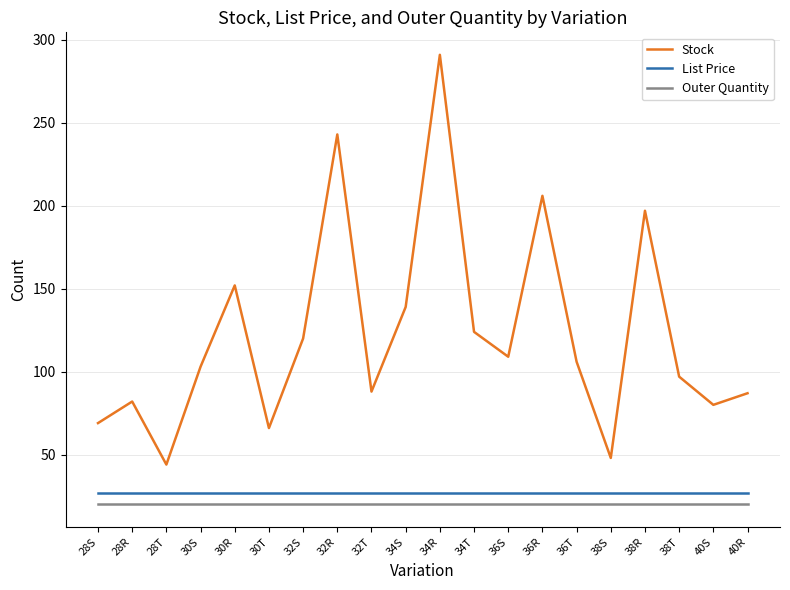

What is the maximum value for Outer Quantity?

20.0